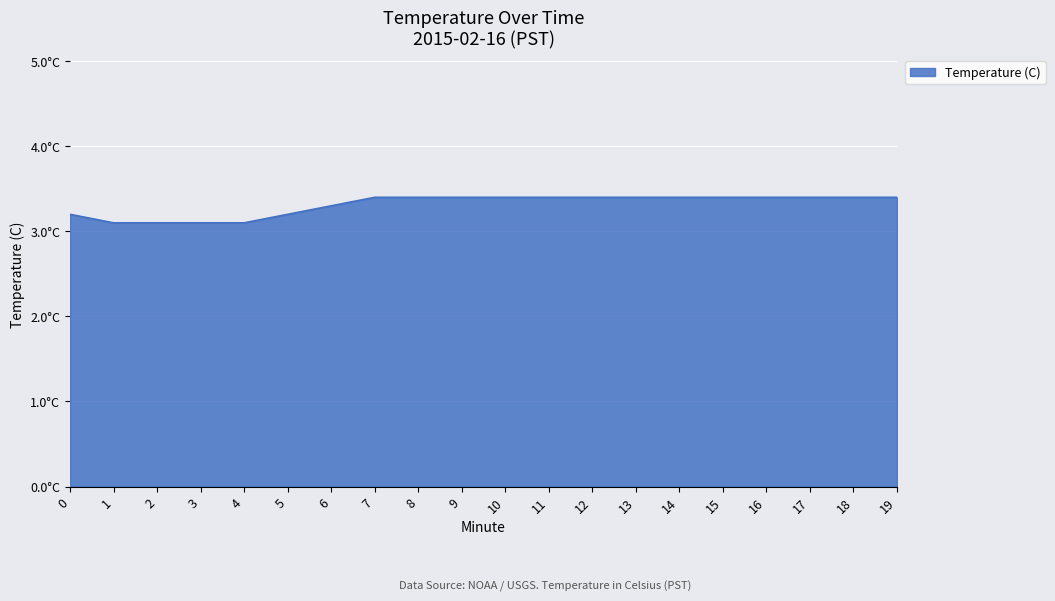

Is this an area chart (filled region under the line)?

Yes